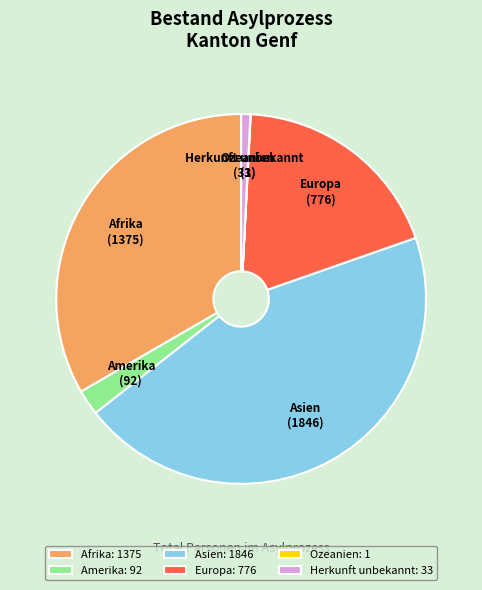

Is there a majority slice in this chart?

No